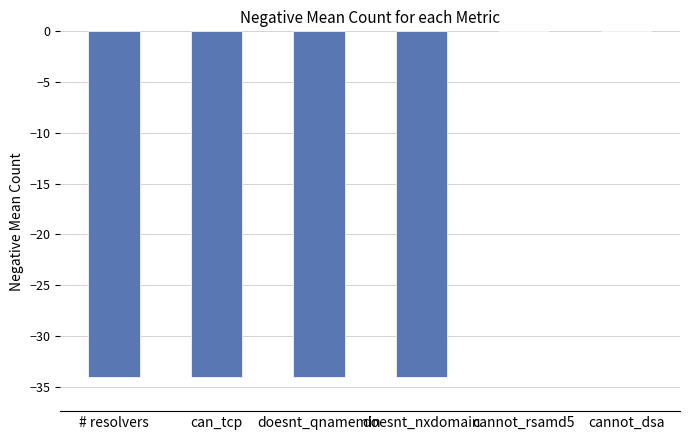

Is it true that the value at doesnt_nxdomain is -34?

True